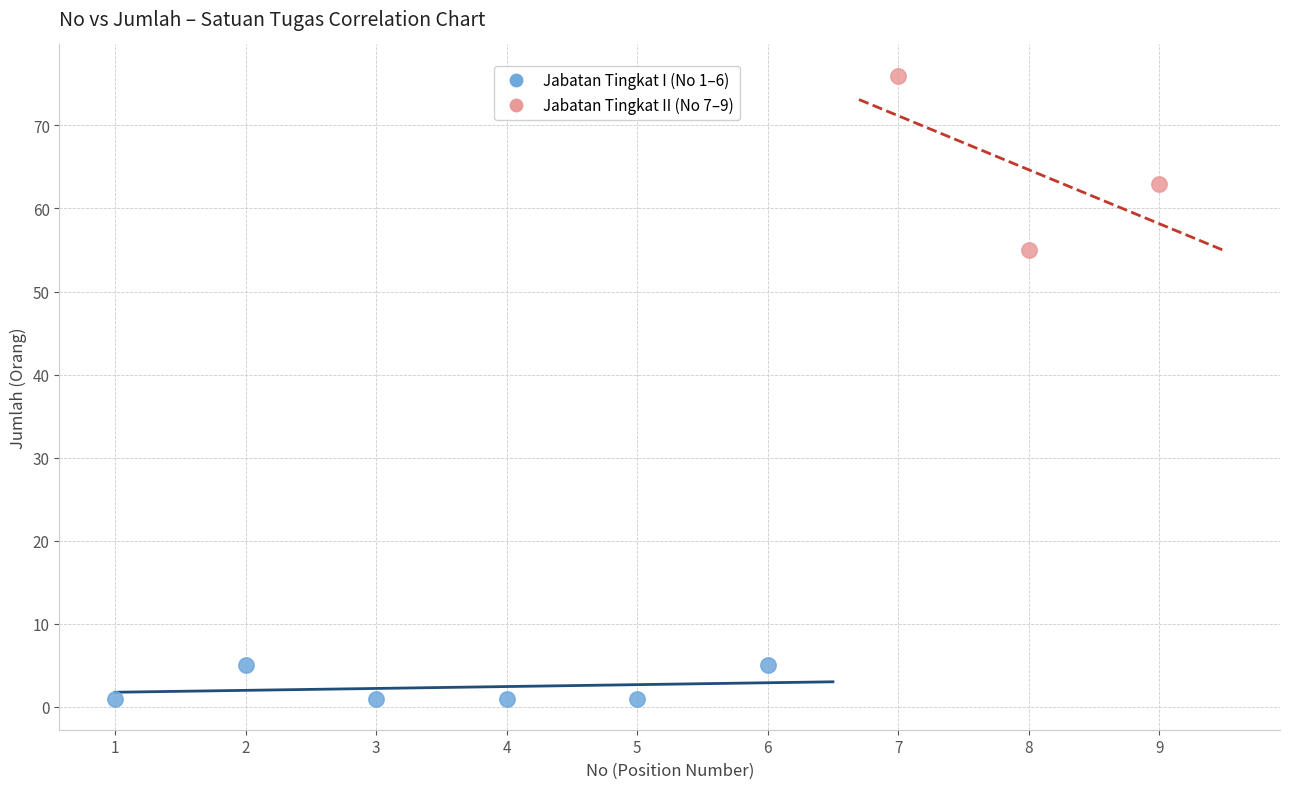

Which series has the largest Y range (max minus min)?

Jabatan Tingkat II (No 7–9)